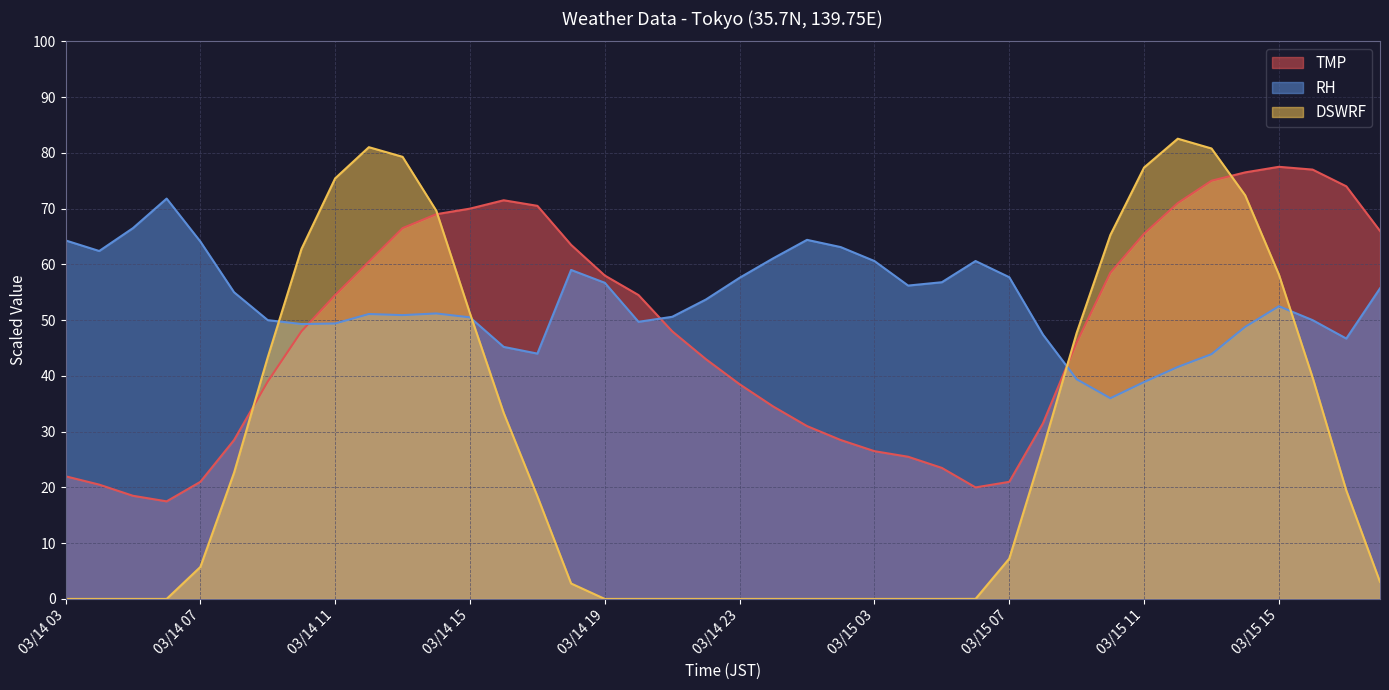

At how many categories does at least one series exceed 35?

40